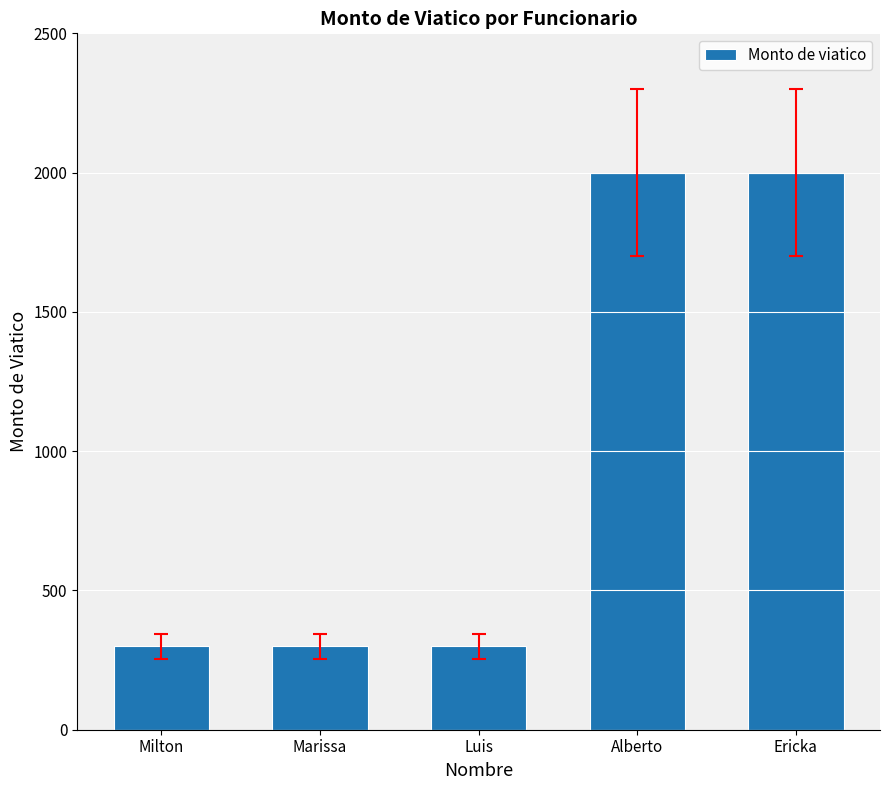

What is the sum of all values?

4900